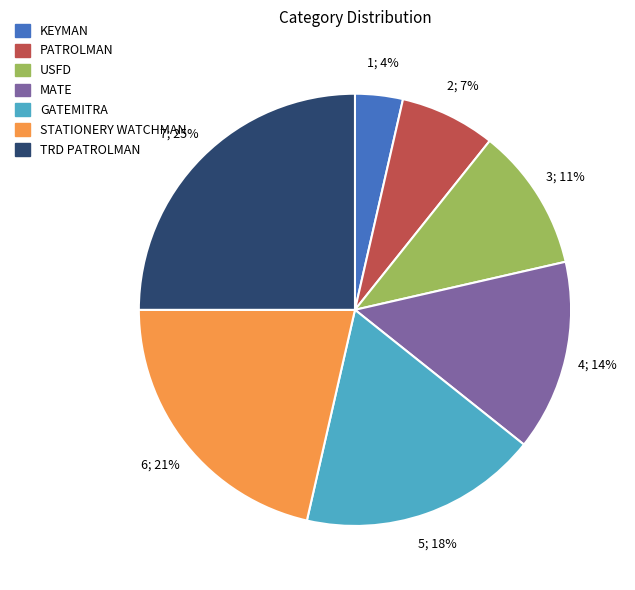

Which has a higher value, TRD PATROLMAN or MATE?

TRD PATROLMAN